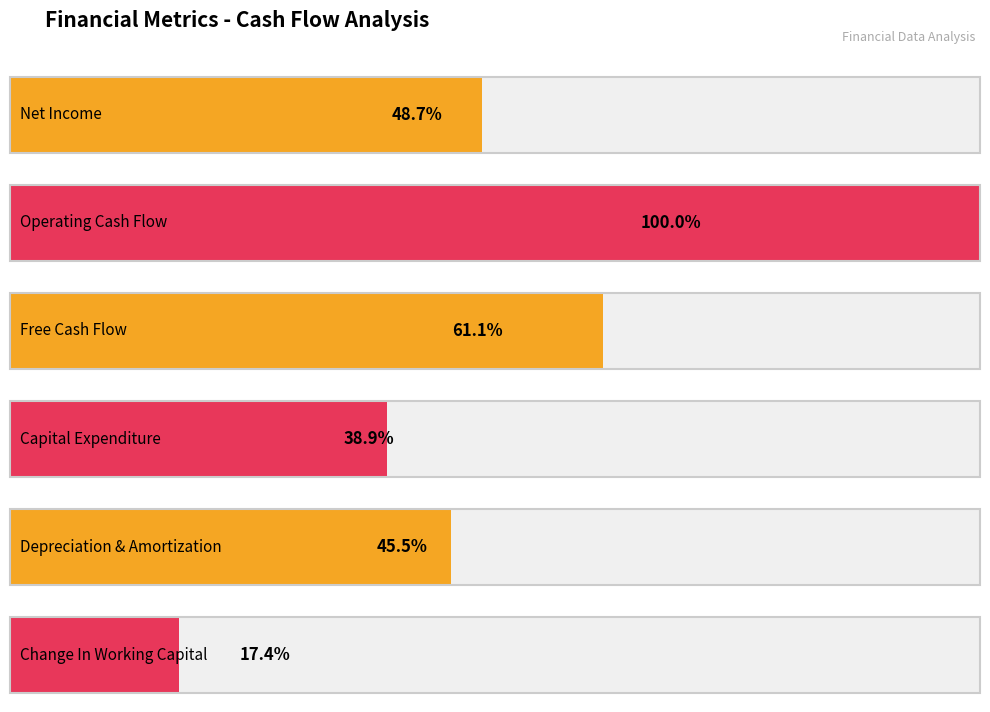

How many groups of bars are there?

6